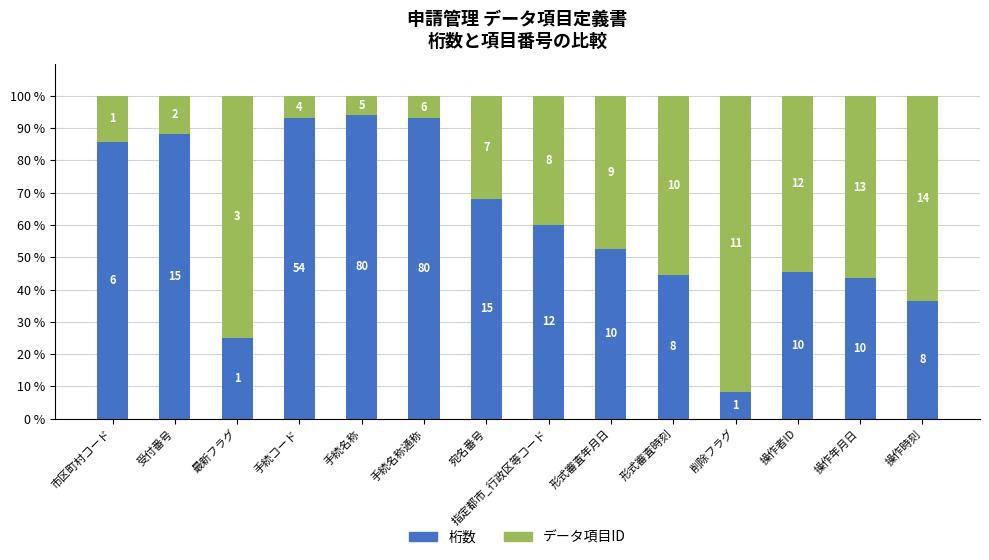

What is the label of the 14th bar from the left?

操作時刻